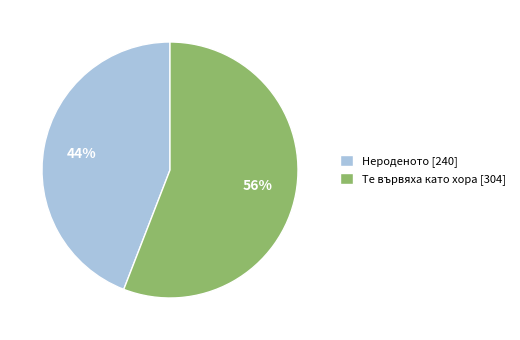

To the nearest percent, what is the average slice percentage?

50%